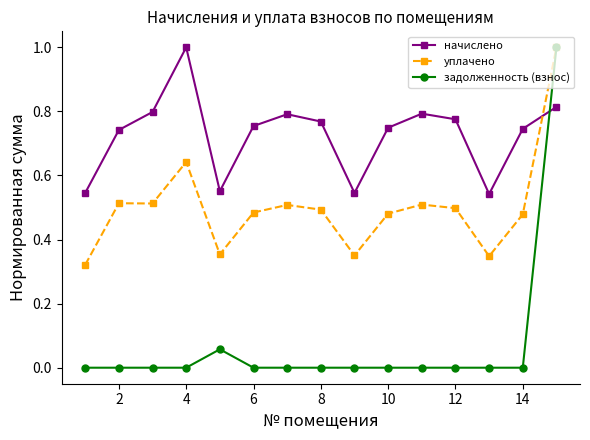

True or false: уплачено and начислено intersect in this chart.

True